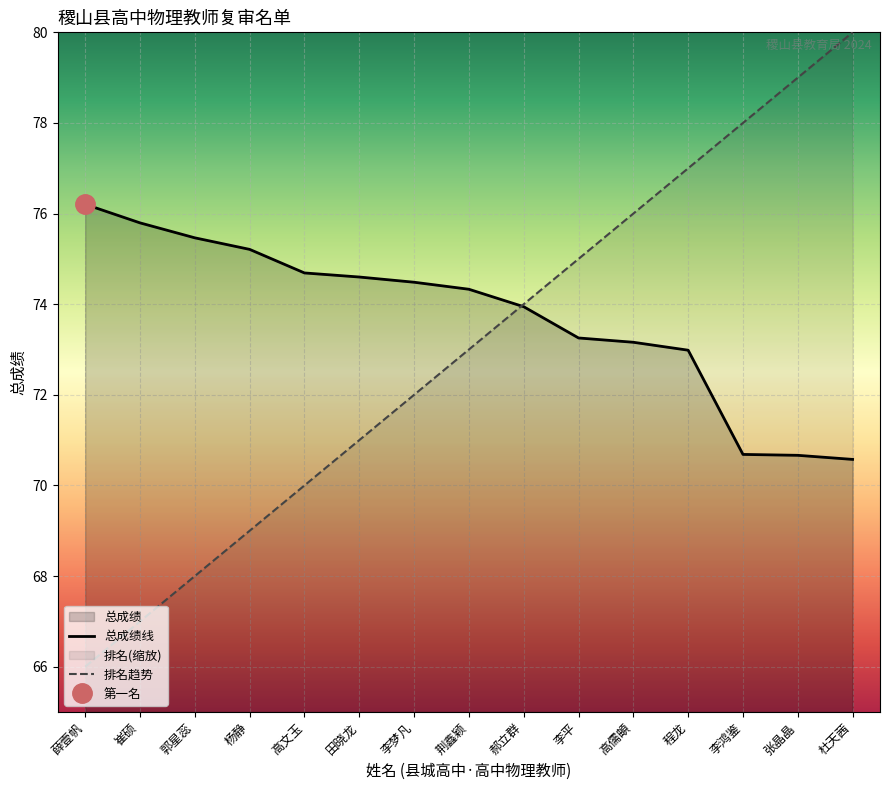

What is the difference between the 总成绩 values at 田晓龙 and 程龙?

1.6